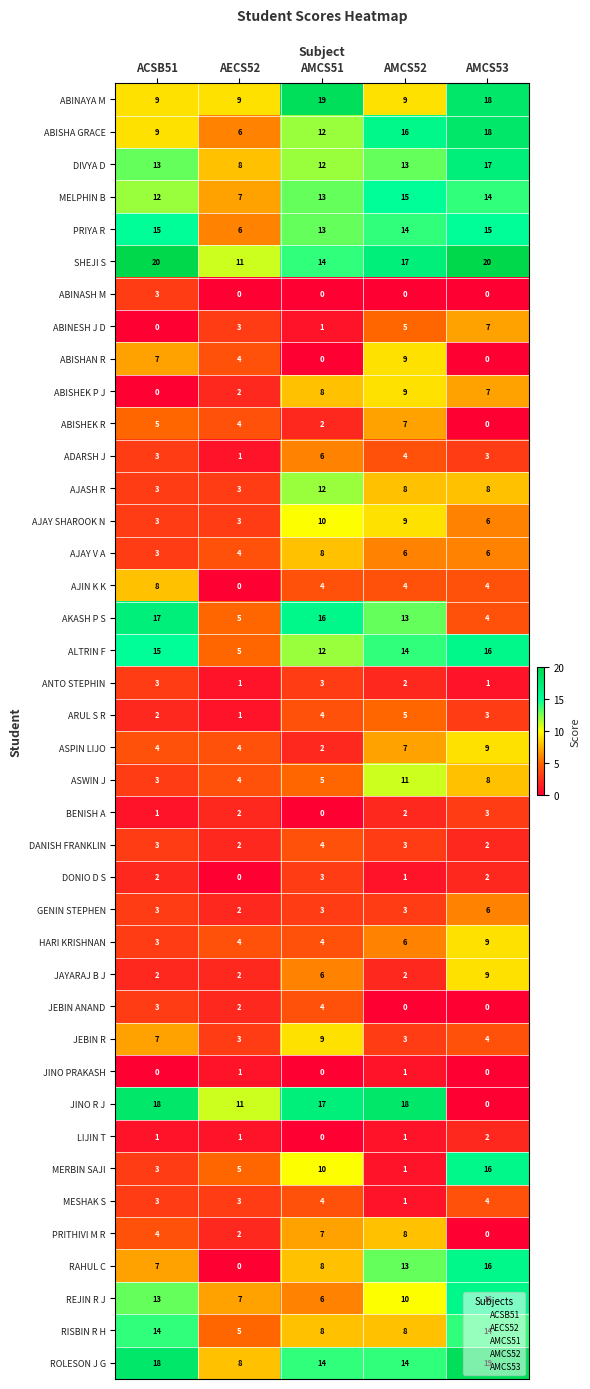

Between AMCS51 and AMCS52, which series saw the biggest shift?

ABINAYA M